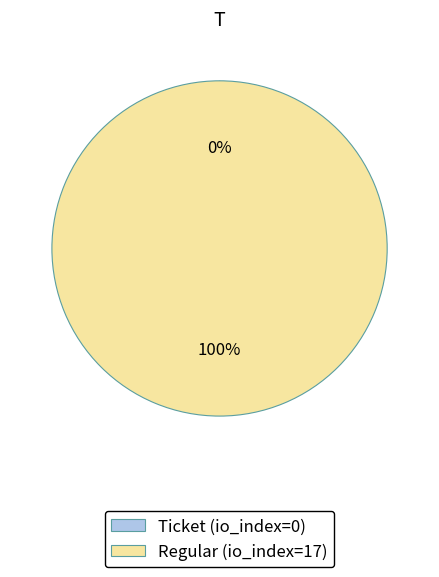

What is the largest slice in the pie chart?

Regular (io_index=17)